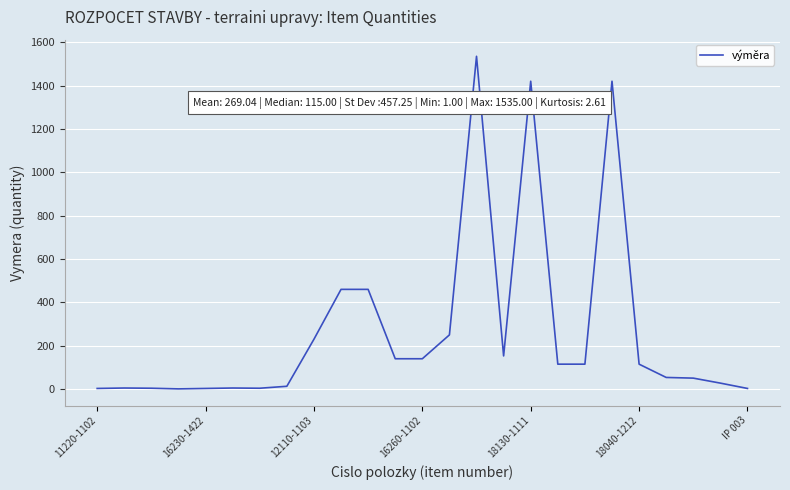

What is the difference between the second highest and second lowest values?

1417.0